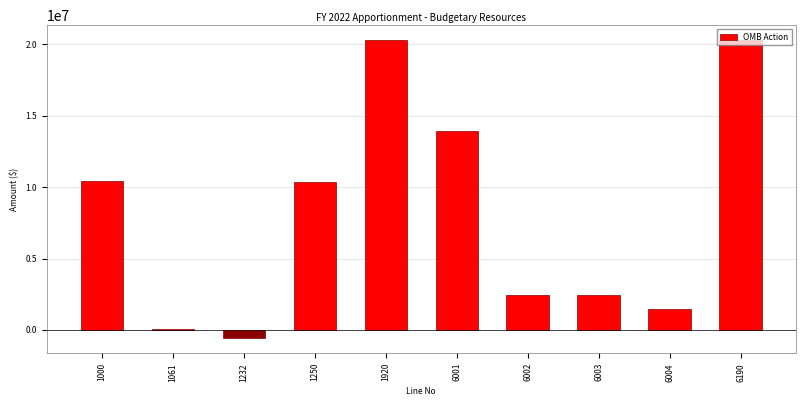

What is the difference between the maximum and minimum values?

20901000